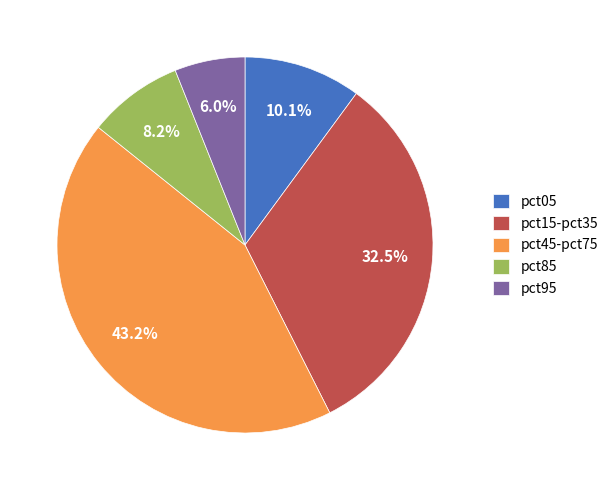

What percentage is the pct95 slice, to the nearest percent?

6%